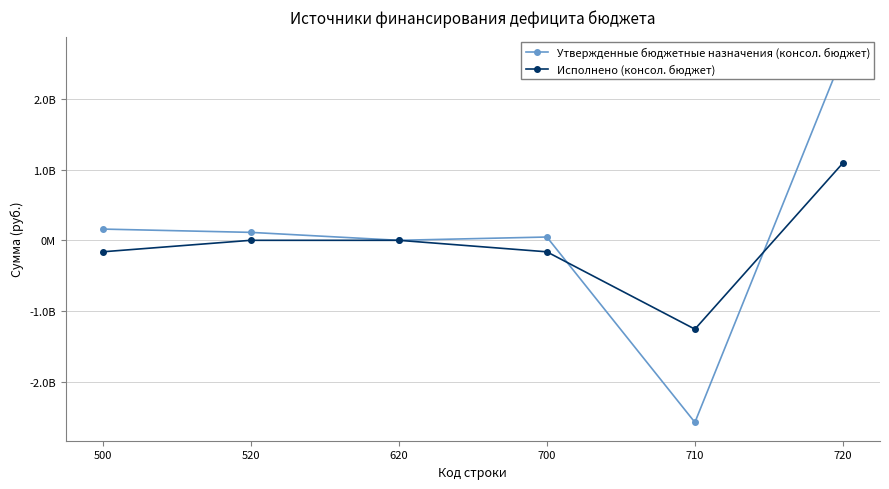

What is the difference between the Утвержденные бюджетные назначения (консол. бюджет) values at 520 and 620?

112169900.0